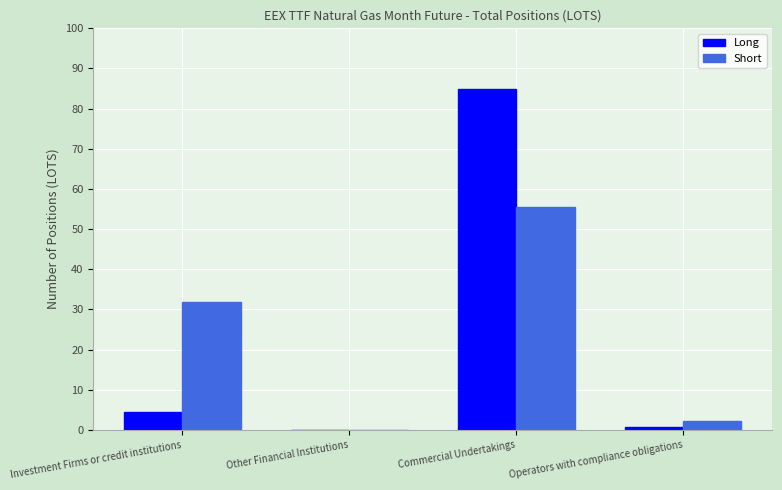

The Long series shows -36414.8 at Other Financial Institutions. True or false?

False